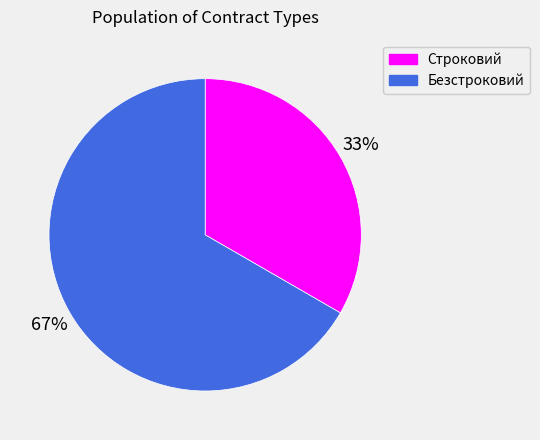

To the nearest percent, what is the average slice percentage?

50%